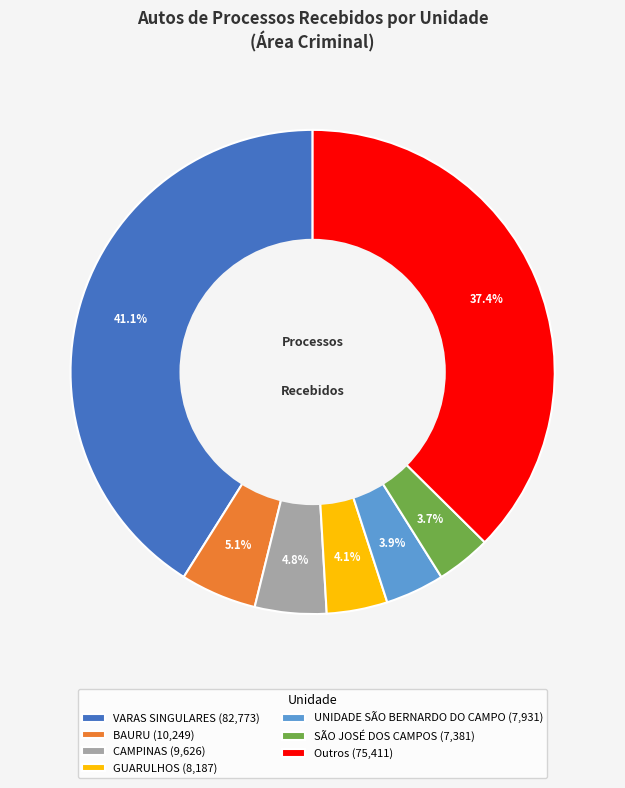

Does GUARULHOS (8,187) account for over 50% of the chart?

No